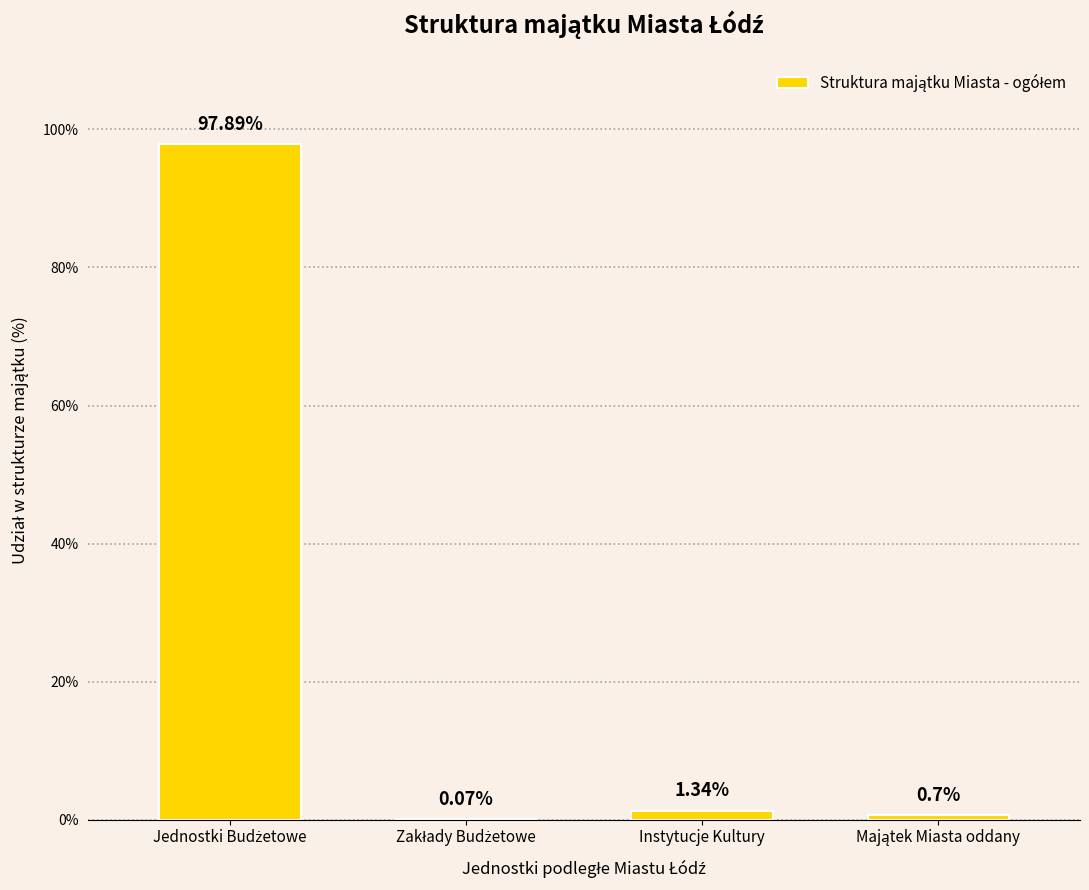

Where is the data nearest to the value 48?

Instytucje Kultury